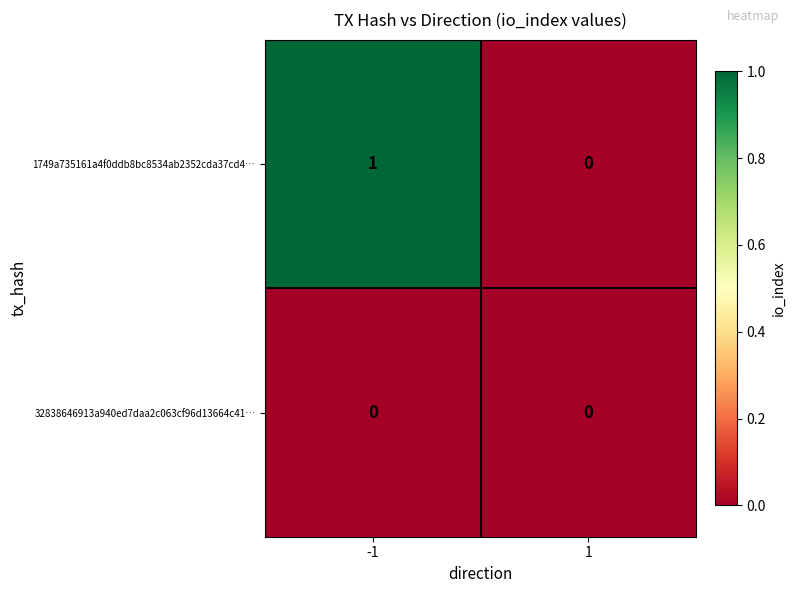

List the series in order of their overall mean, lowest first.

32838646913a940ed7daa2c063cf96d13664c41…, 1749a735161a4f0ddb8bc8534ab2352cda37cd4…